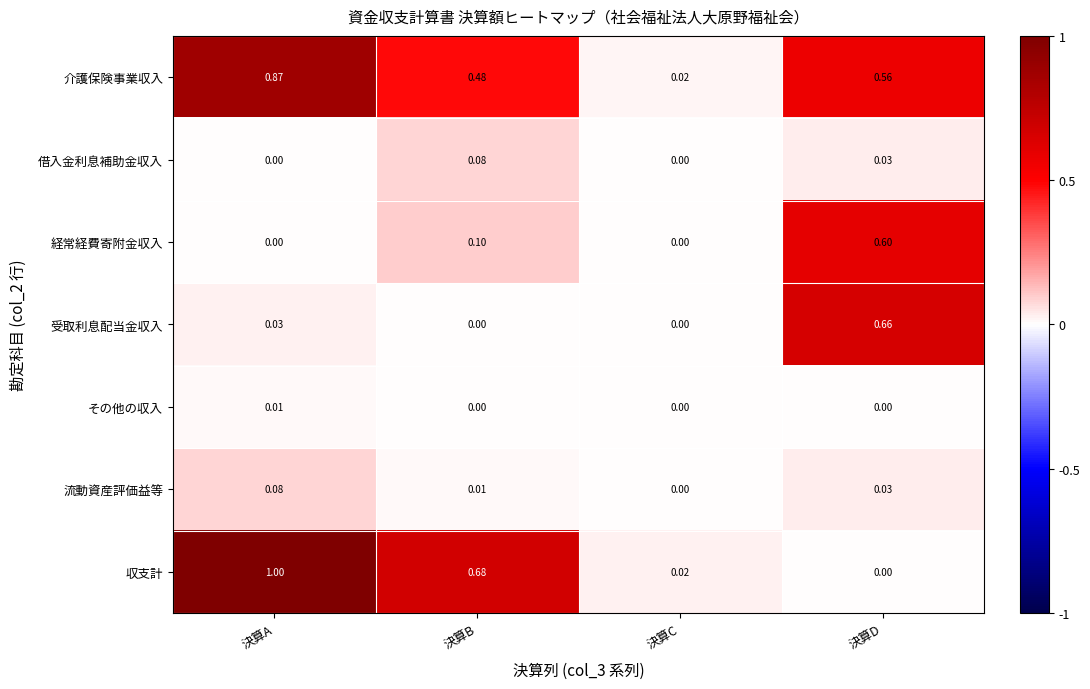

Is the value of 介護保険事業収入 at 決算D greater than the value of その他の収入 at 決算C?

Yes